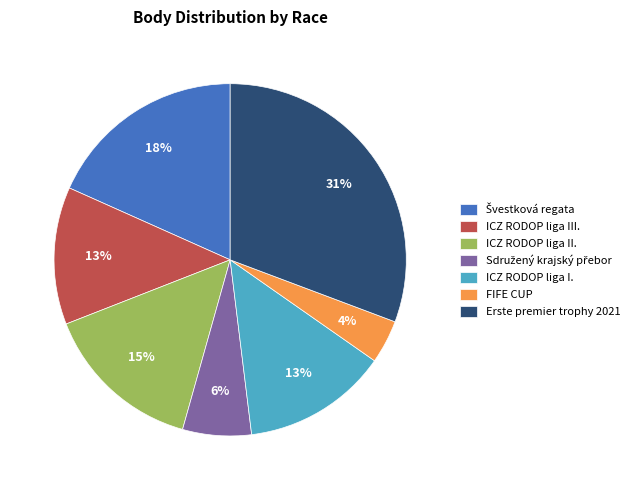

Does ICZ RODOP liga III. represent more than half of the total?

No